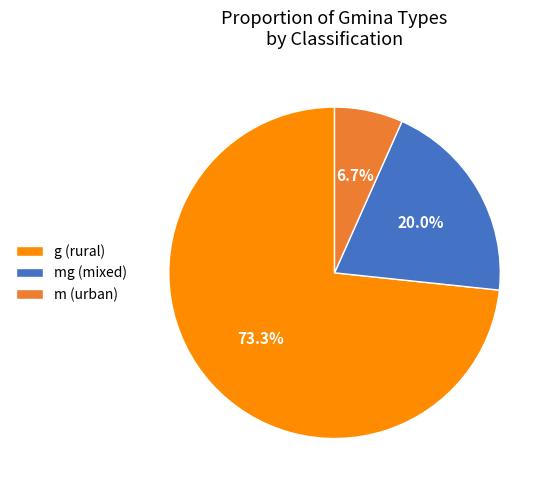

Which category has the smallest portion of the pie?

m (urban)